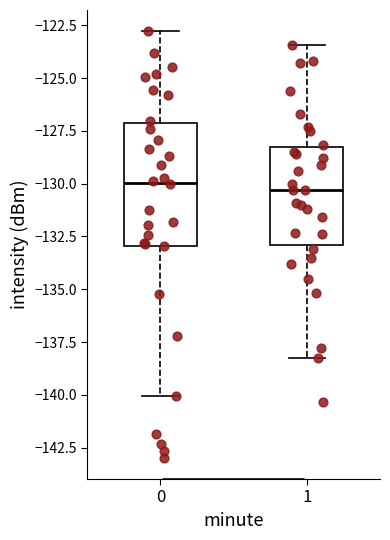

Comparing the boxes themselves (not the whiskers), which one is the tallest?

0